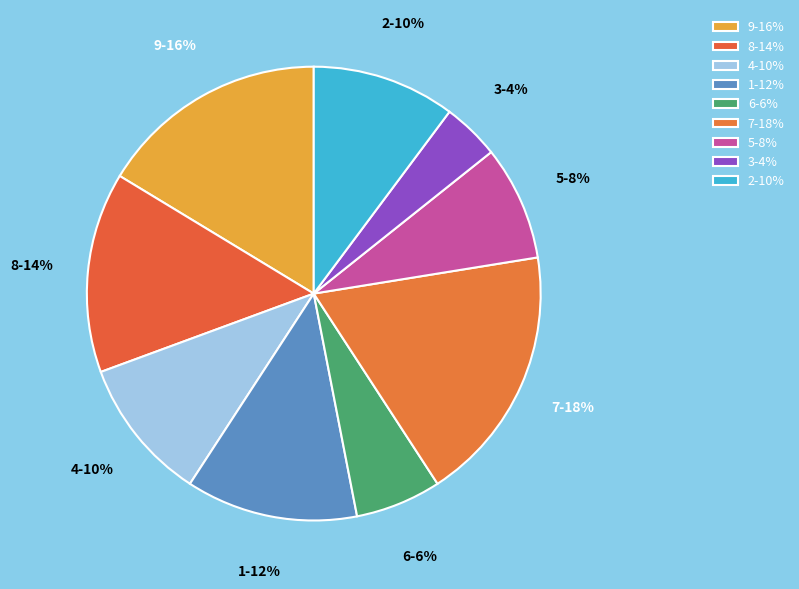

Does 4 account for over 50% of the chart?

No